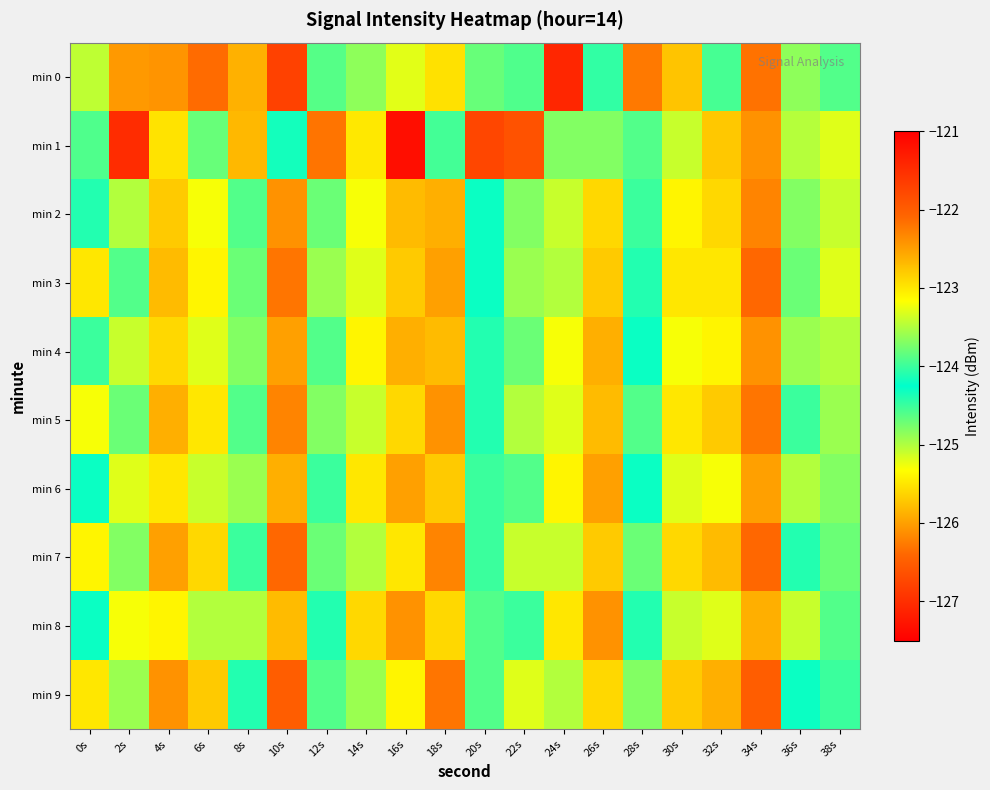

How many data points does each series have?

20